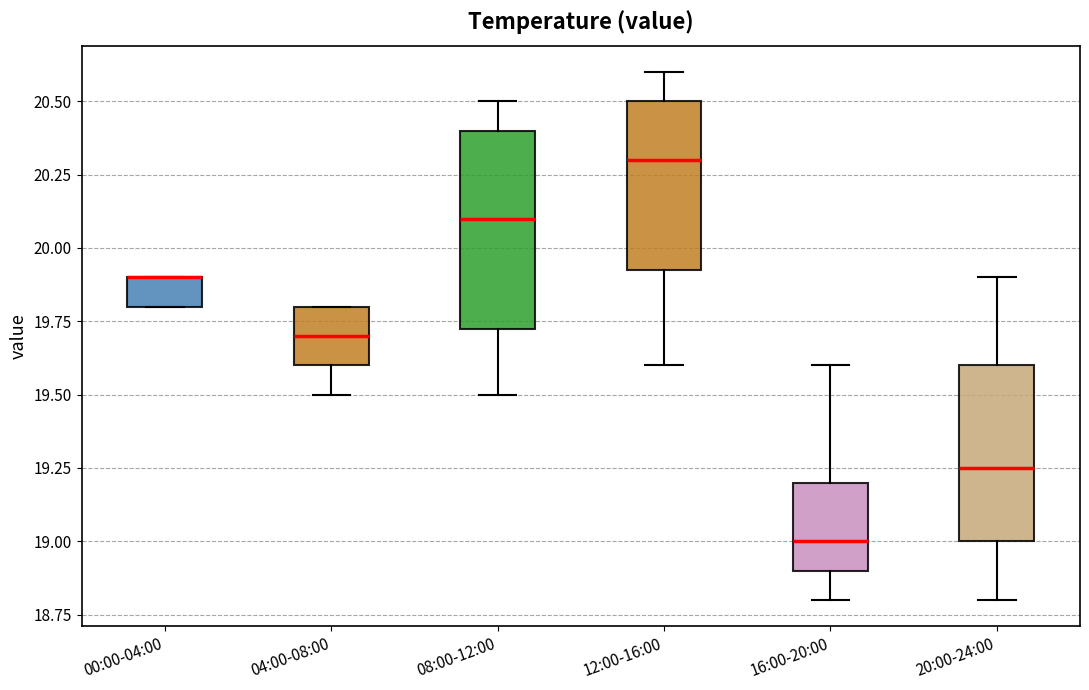

Reading left to right, transcribe this box plot: for each box, give where its median line is, the range the box spans, and where its two whiskers end, as read against the y-axis. The values are not printed on the chart, so give them approximately, as read against the axis.

00:00-04:00: median 19.90 (drawn on the box's upper edge), box 19.80 to 19.90, whiskers 19.80 to 19.90
04:00-08:00: median 19.70, box 19.60 to 19.80, whiskers 19.50 to 19.80
08:00-12:00: median 20.10, box 19.75 to 20.40, whiskers 19.50 to 20.50
12:00-16:00: median 20.30, box 19.95 to 20.50, whiskers 19.60 to 20.60
16:00-20:00: median 19.00, box 18.90 to 19.20, whiskers 18.80 to 19.60
20:00-24:00: median 19.25, box 19.00 to 19.60, whiskers 18.80 to 19.90